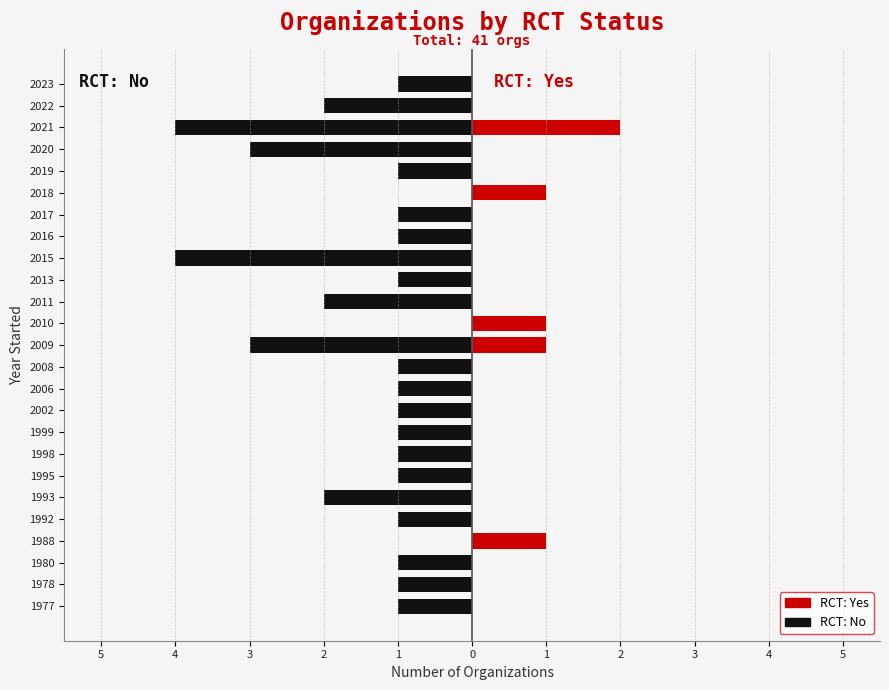

What are all the series names shown in the legend?

RCT: No, RCT: Yes